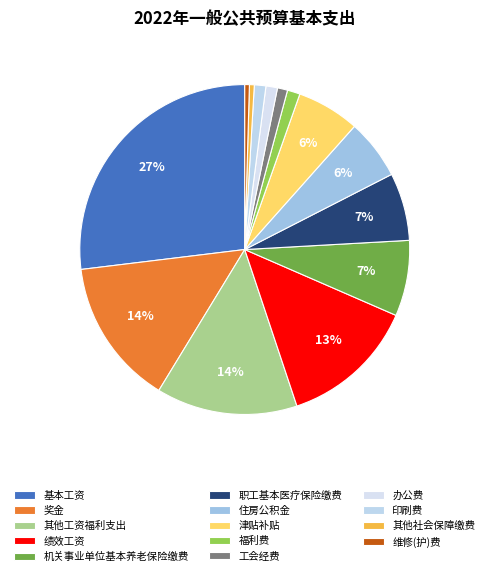

Is it true that 奖金 is 1% of the pie?

False